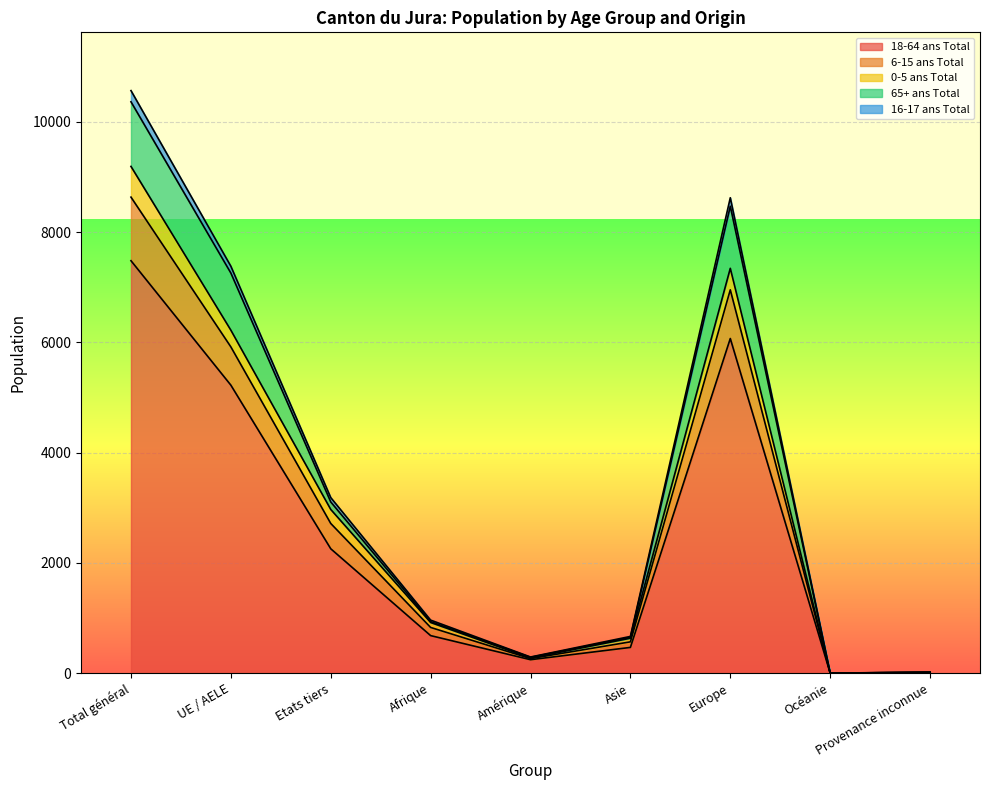

At which category is the sum across all series the highest?

Total général